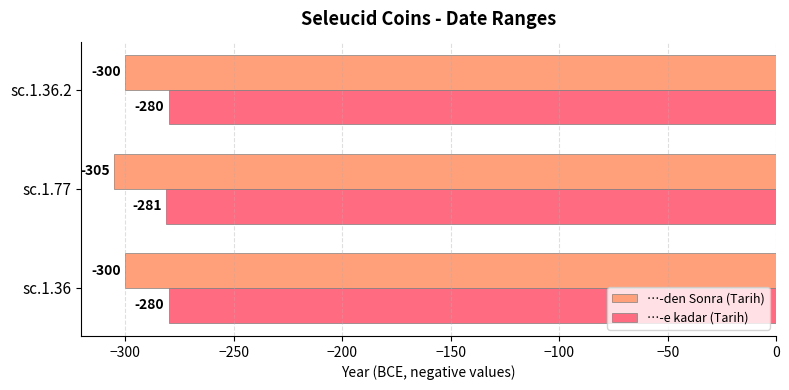

At sc.1.77, list the series in order from smallest to largest.

…-den Sonra (Tarih), …-e kadar (Tarih)